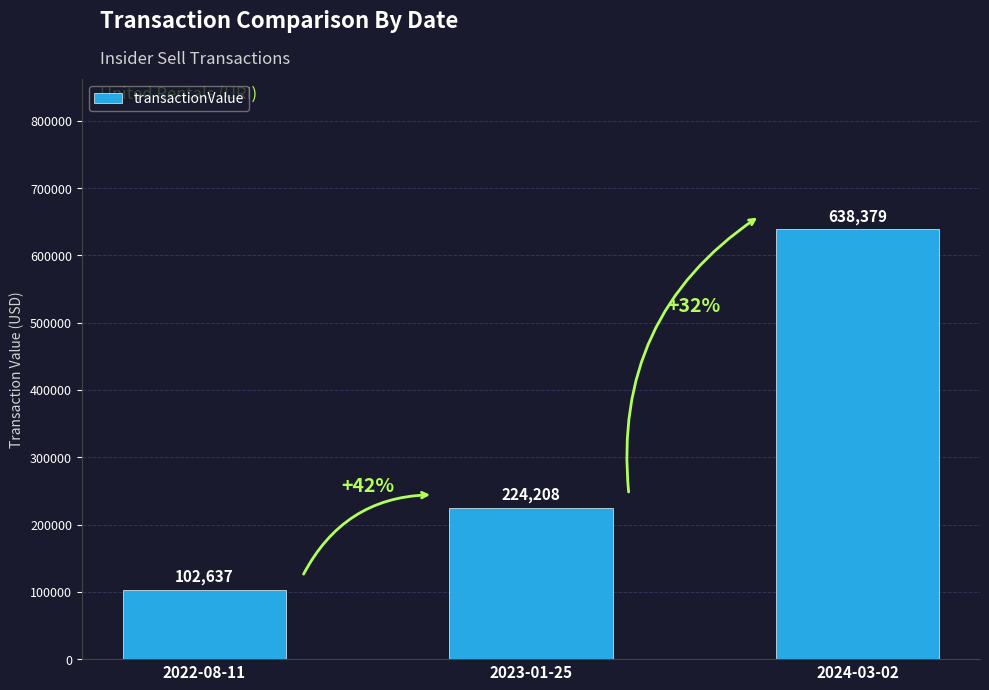

What position from the left is 2022-08-11?

1